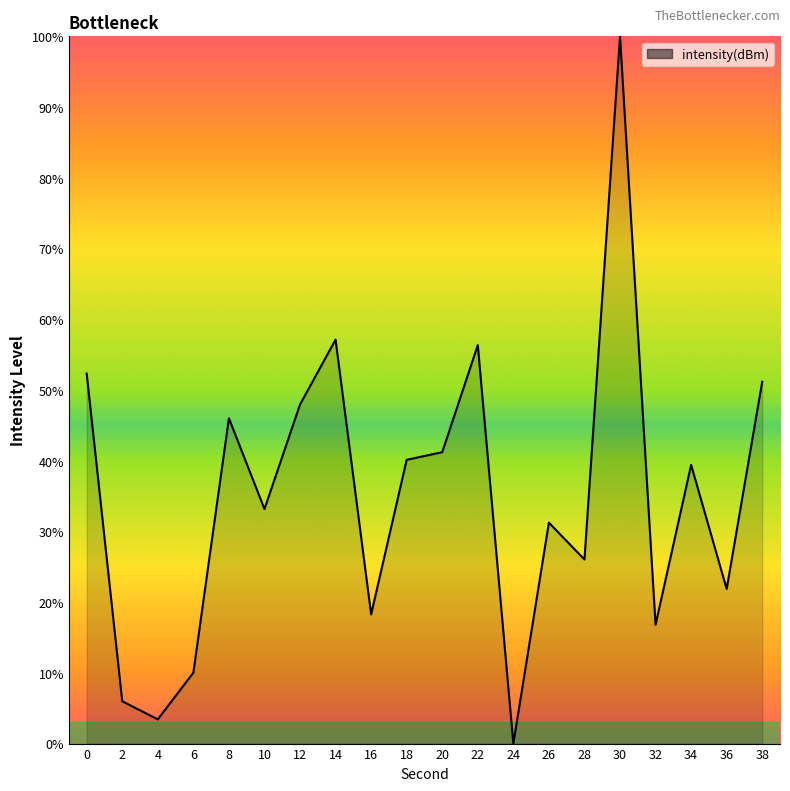

The value at 34 is 69.7. True or false?

False